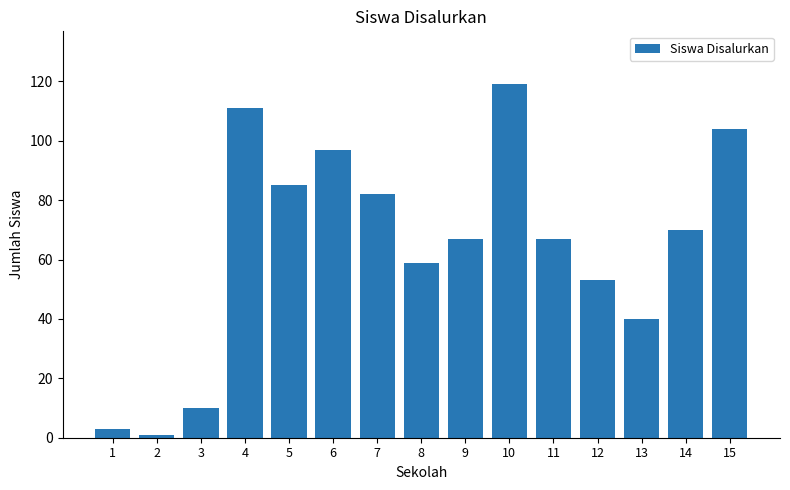

What is the greatest value displayed?

119